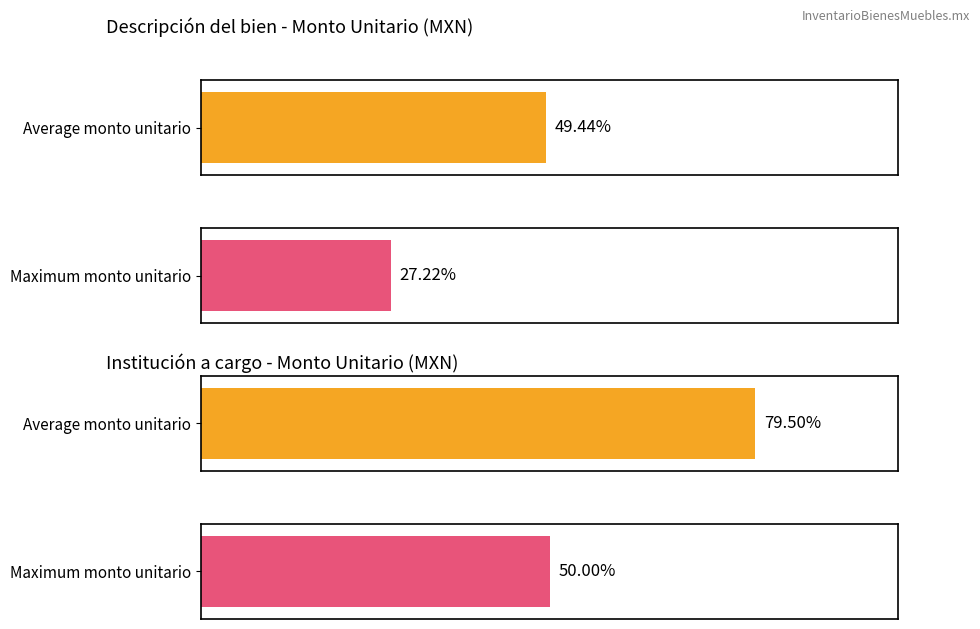

List the series in order of their peak value, highest first.

Average utilization, Maximum utilization